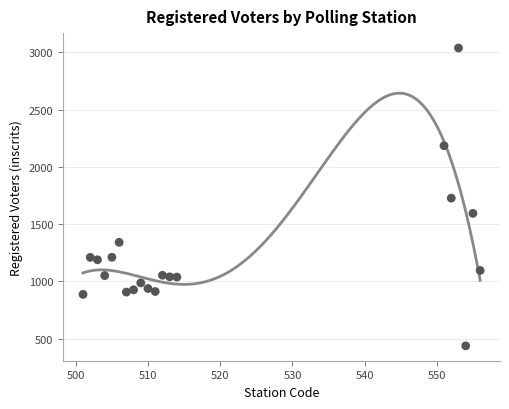

What is the range of X values (max minus min)?

55